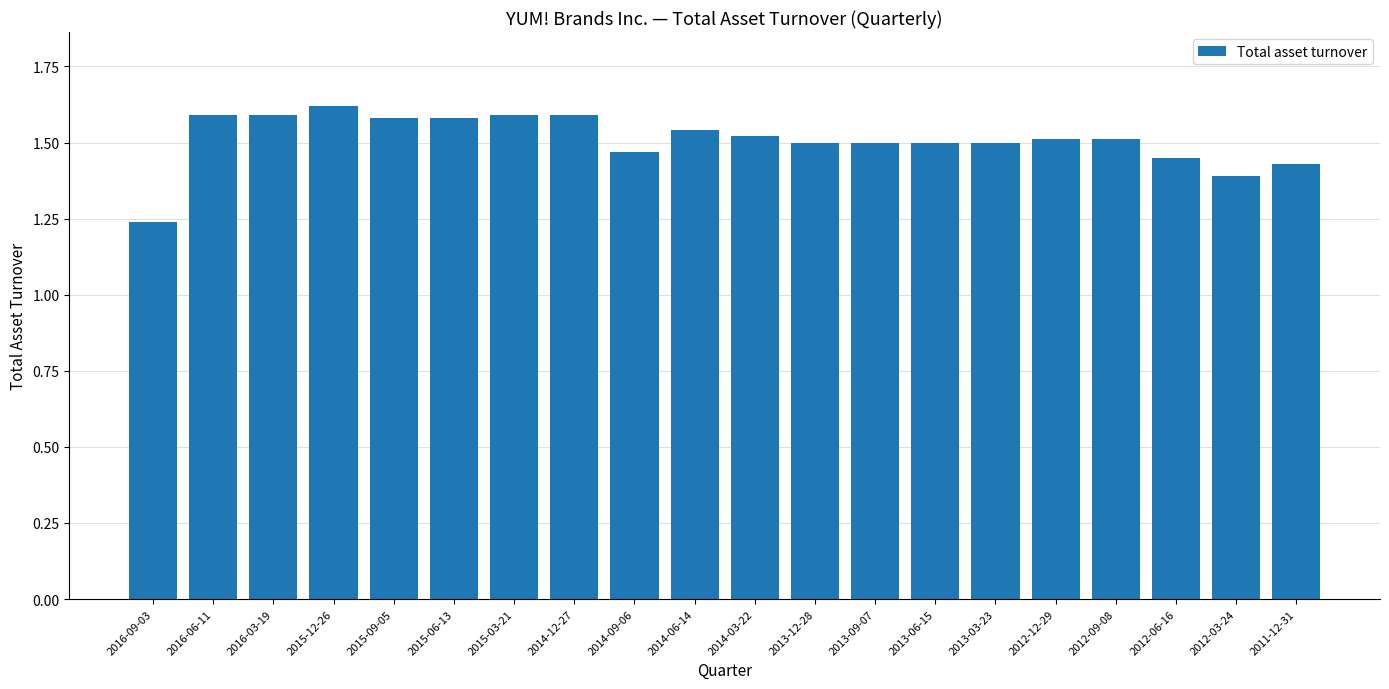

Where is the data nearest to the value 1?

2016-09-03